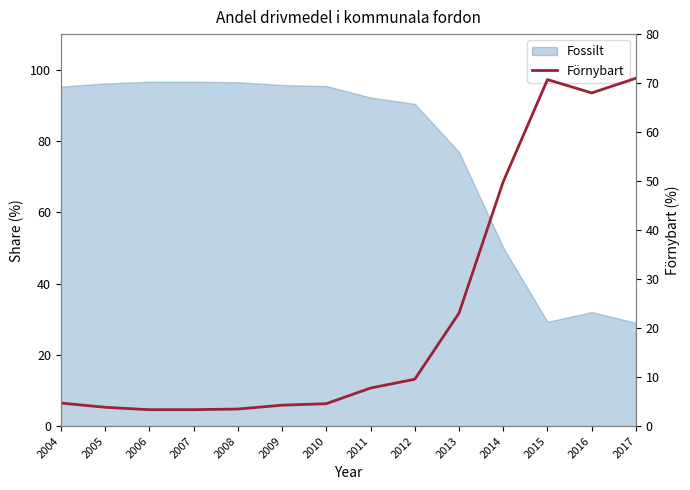

How many lines are shown in the chart?

1